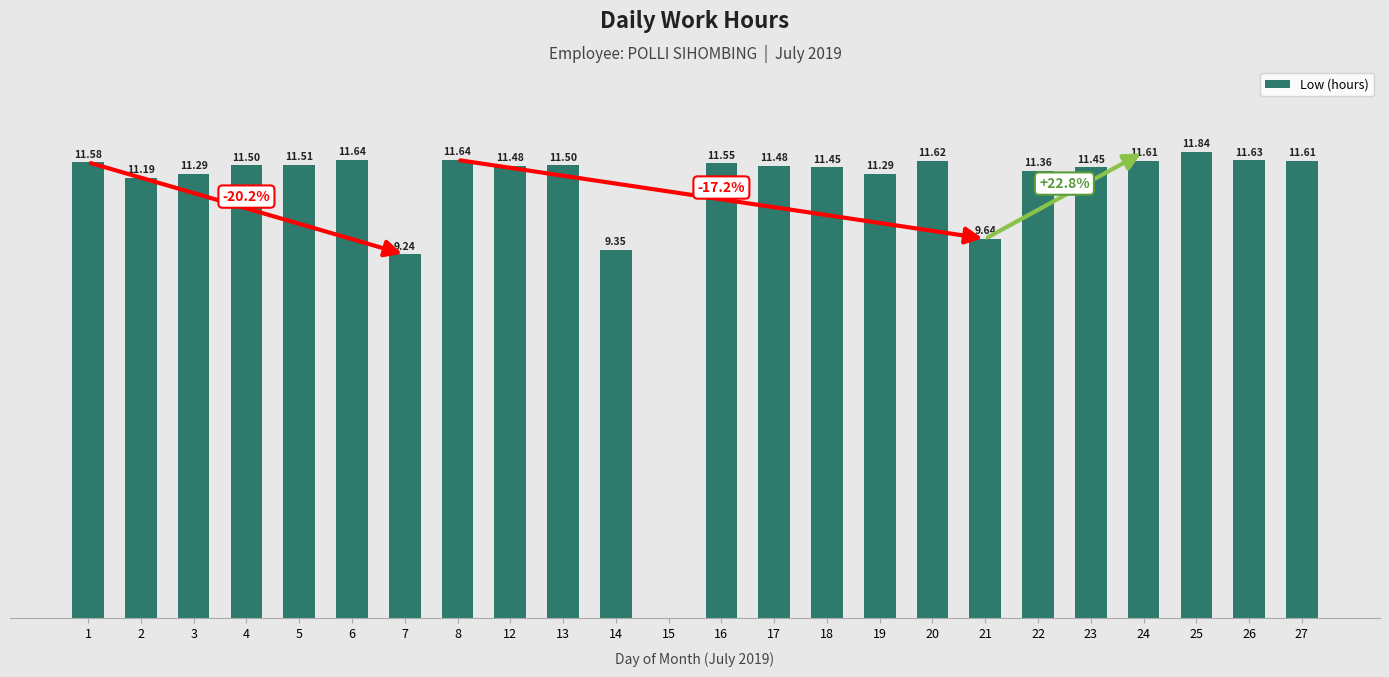

Are the bars horizontal?

No